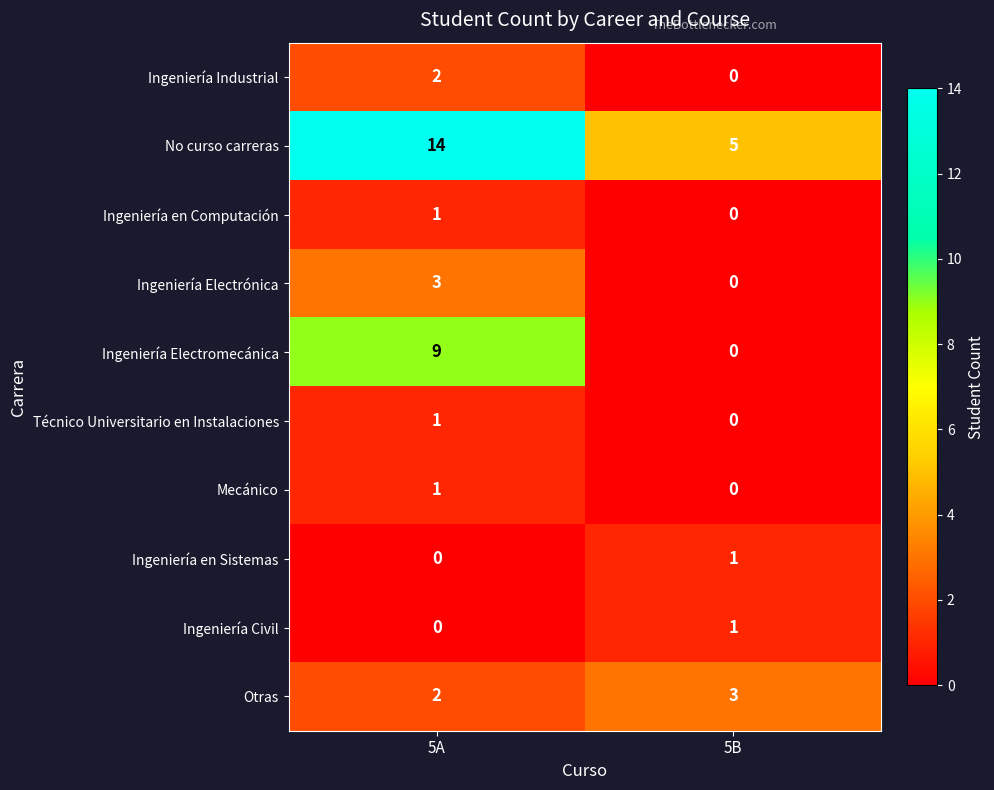

Reading right to left, what are all the values shown in this chart?

Ingeniería Industrial: 5B=0	5A=2
No curso carreras: 5B=5	5A=14
Ingeniería en Computación: 5B=0	5A=1
Ingeniería Electrónica: 5B=0	5A=3
Ingeniería Electromecánica: 5B=0	5A=9
Técnico Universitario en Instalaciones: 5B=0	5A=1
Mecánico: 5B=0	5A=1
Ingeniería en Sistemas: 5B=1	5A=0
Ingeniería Civil: 5B=1	5A=0
Otras: 5B=3	5A=2